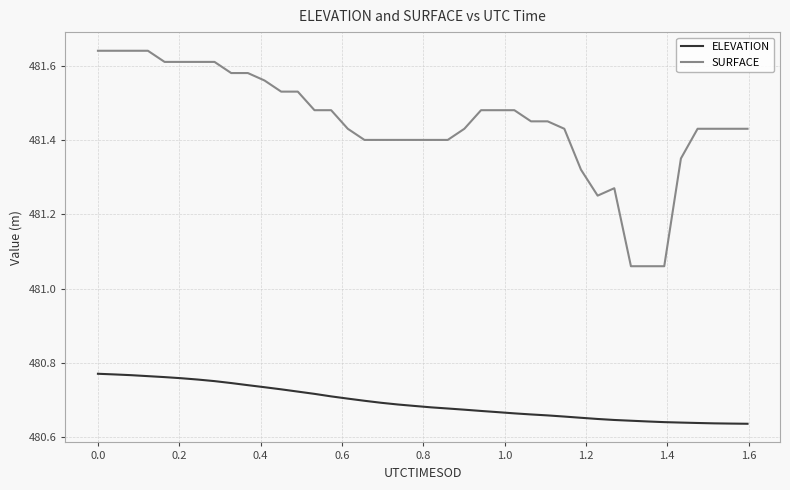

Does the chart have visible grid lines?

Yes